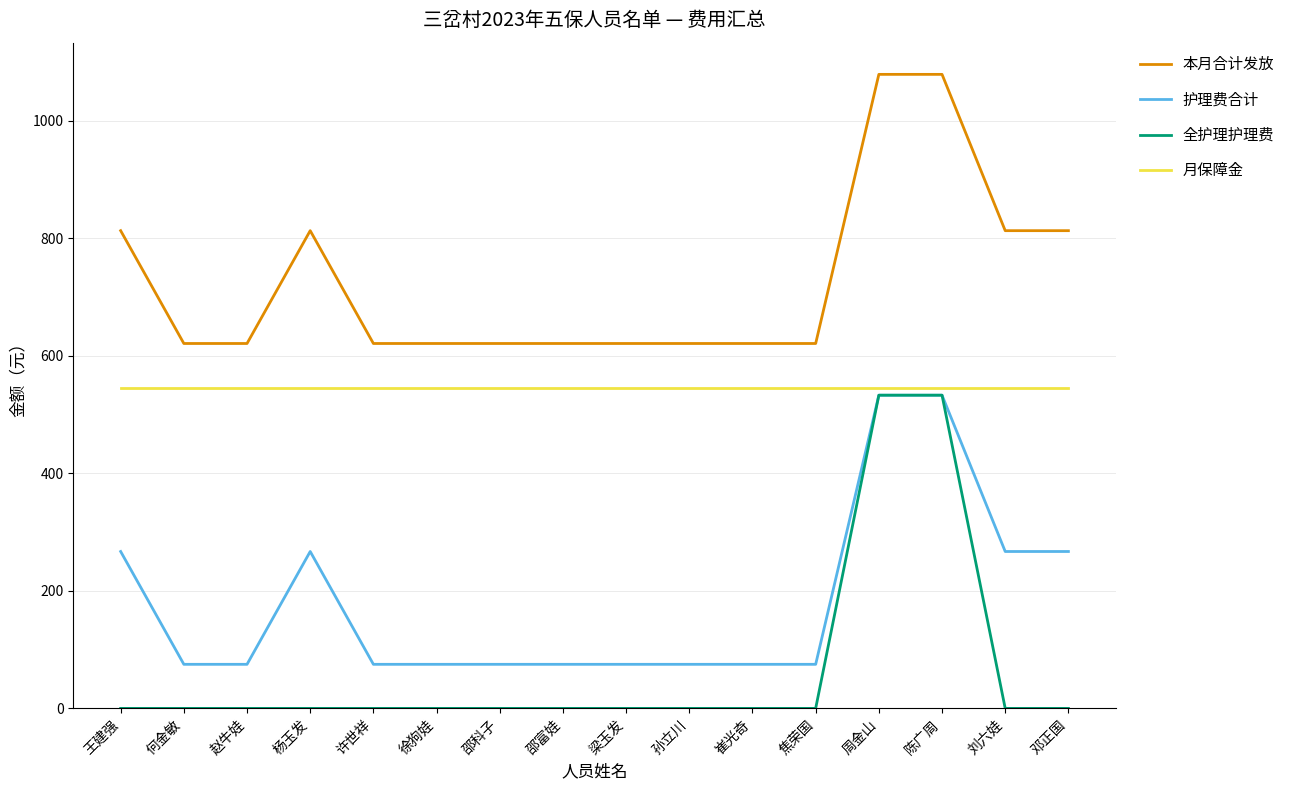

What is the maximum value shown in the chart?

1079